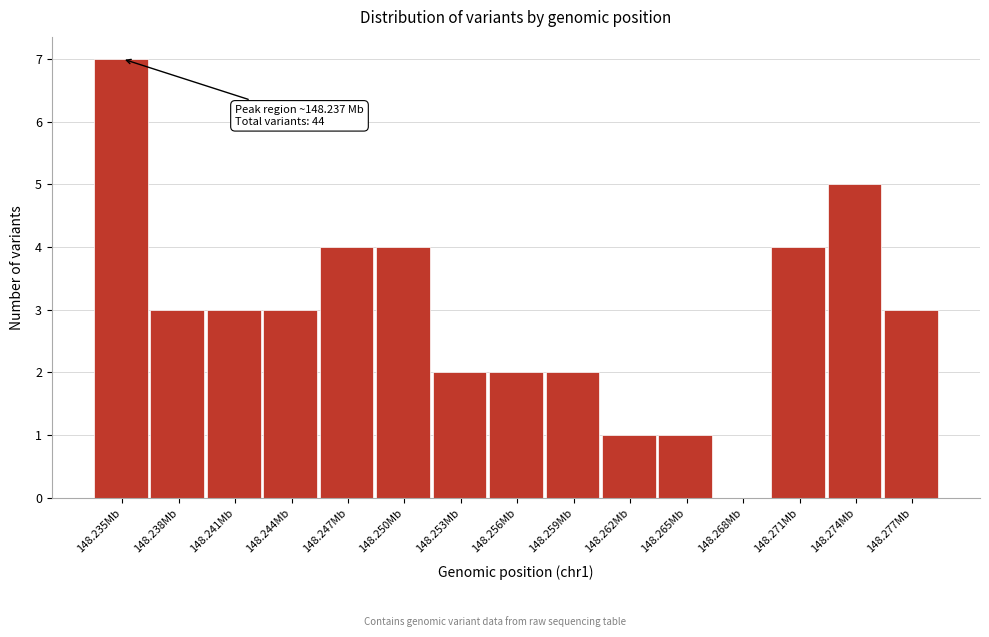

Reading right to left, extract all data points from this chart.

148.277Mb=3	148.274Mb=5	148.271Mb=4	148.268Mb=0	148.265Mb=1	148.262Mb=1	148.259Mb=2	148.256Mb=2	148.253Mb=2	148.250Mb=4	148.247Mb=4	148.244Mb=3	148.241Mb=3	148.238Mb=3	148.235Mb=7